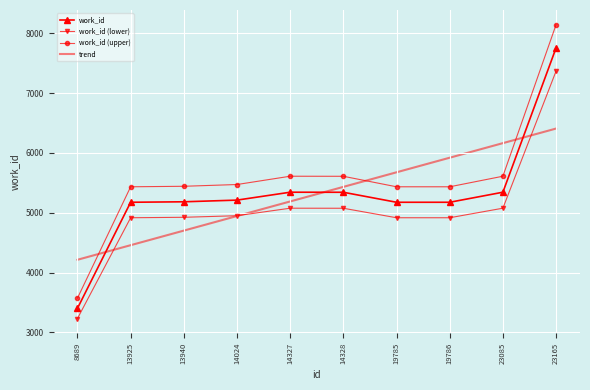

What are all the series names shown in the legend?

work_id, work_id (lower), work_id (upper), trend